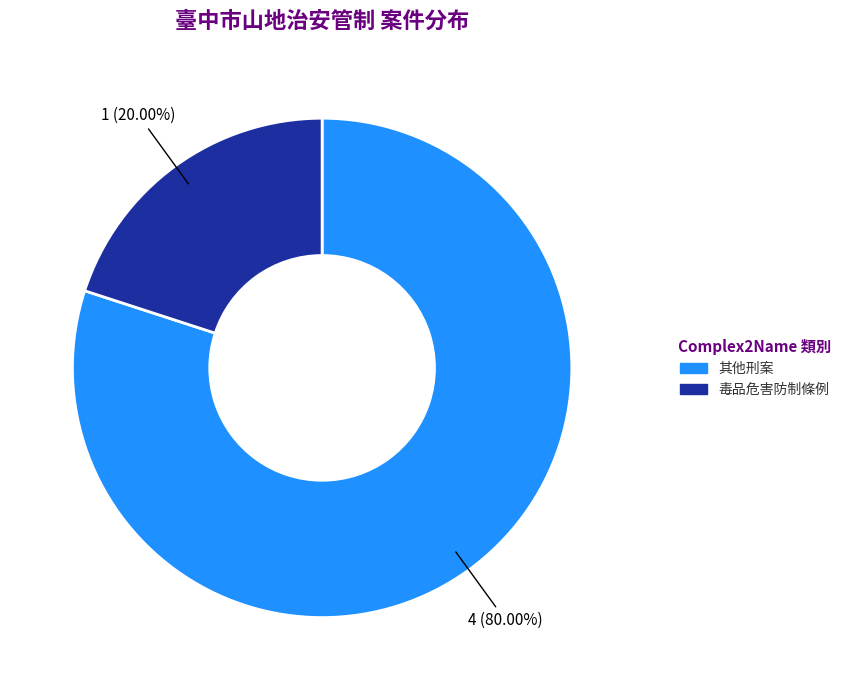

How many slices are in this pie chart?

2